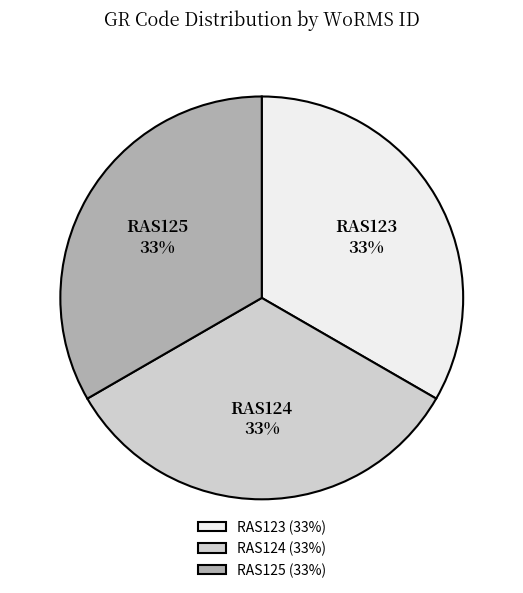

How many slices are in this pie chart?

3